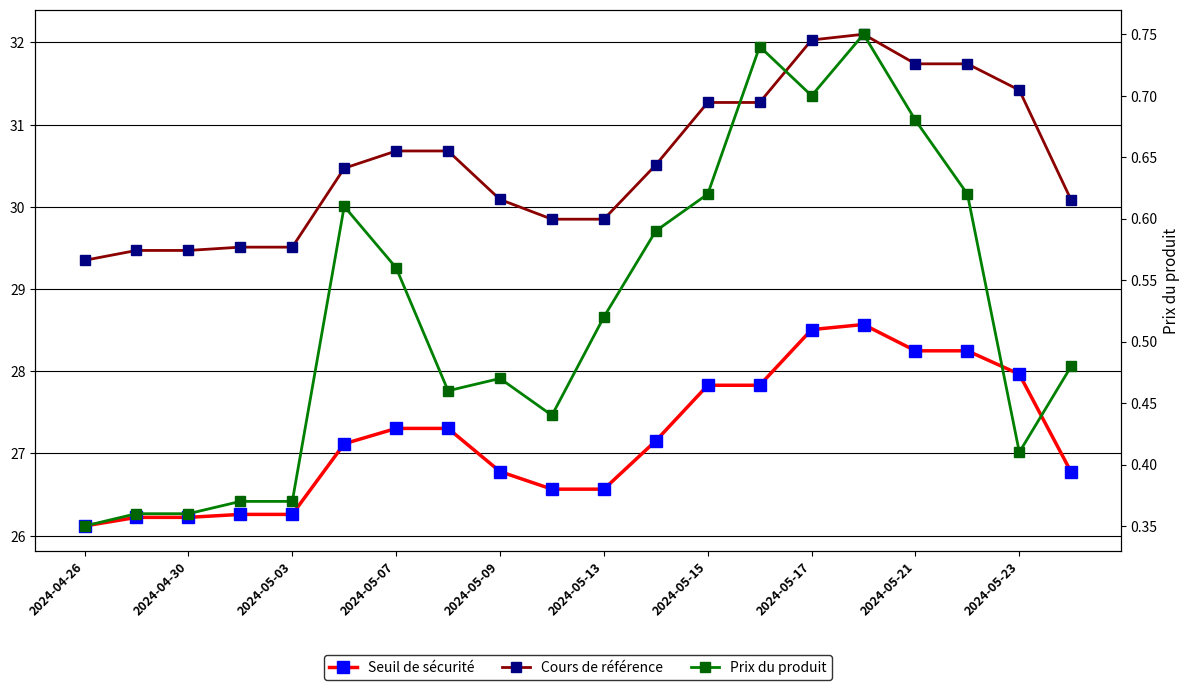

What is the spread (max minus min) of values at 17?

31.1